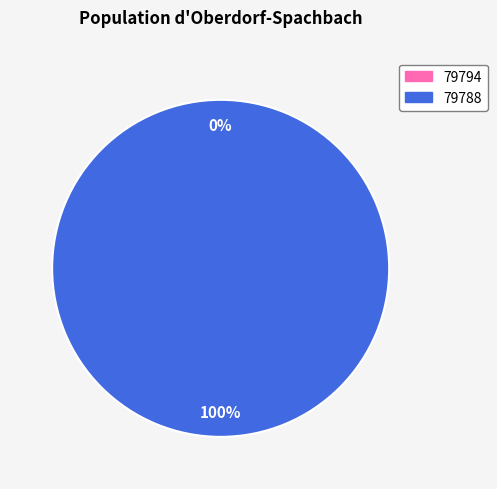

Count the number of slices in the pie.

2